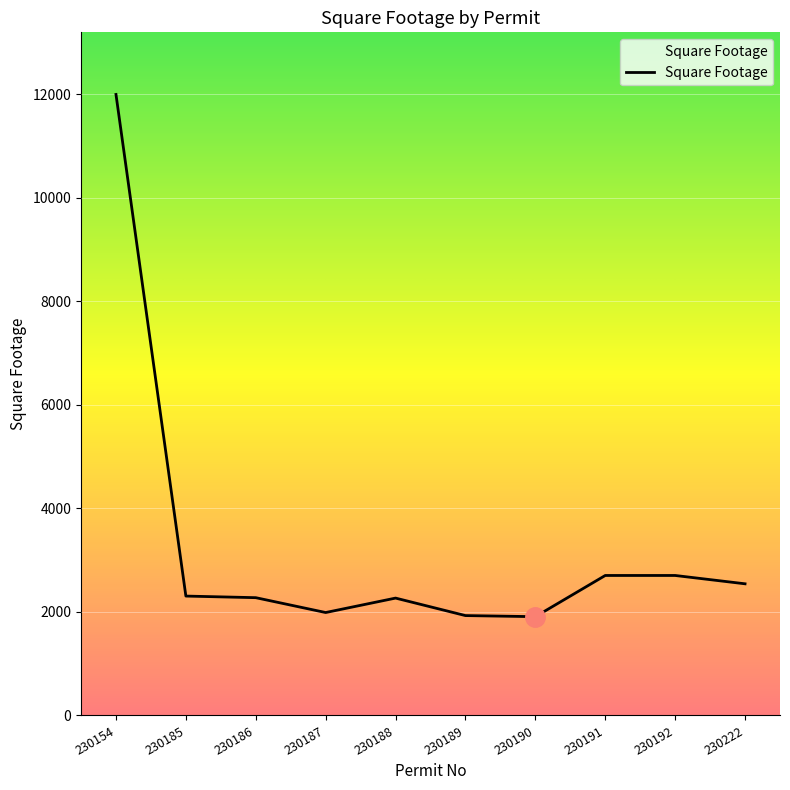

What is the difference between the maximum and minimum values?

10091